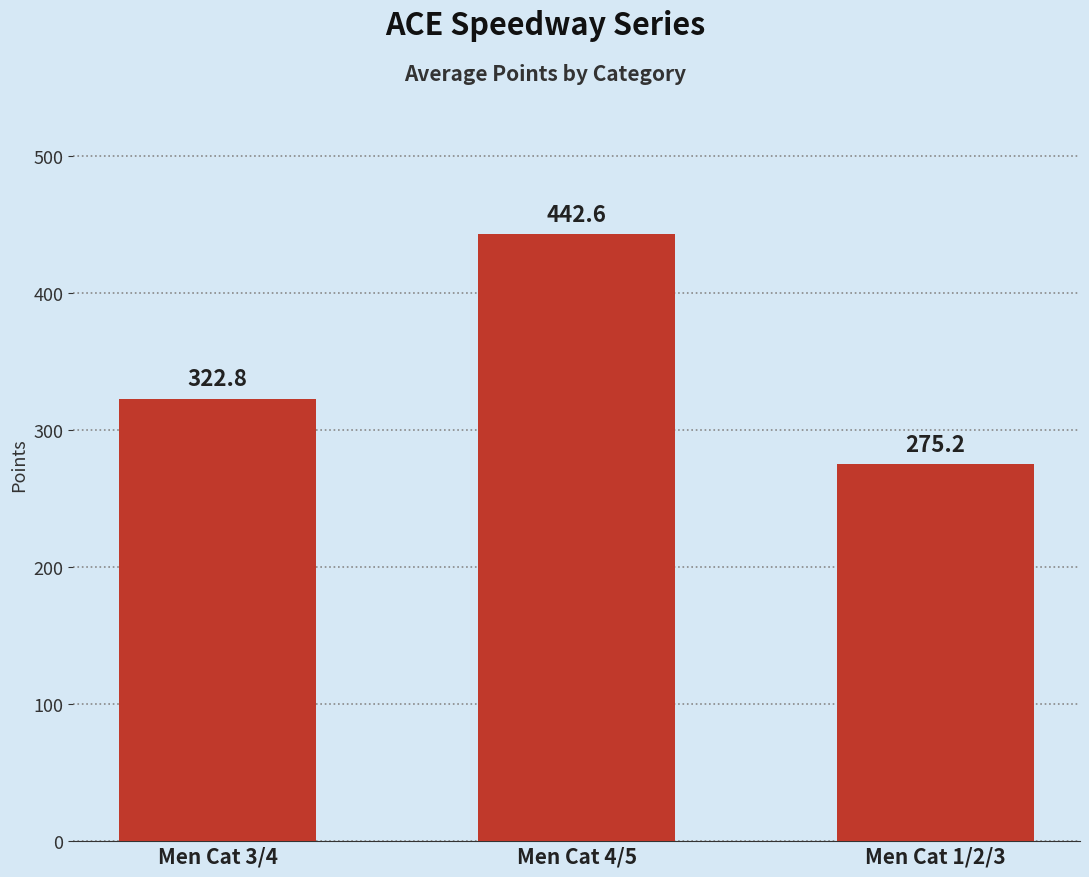

Which has a higher value, Men Cat 4/5 or Men Cat 3/4?

Men Cat 4/5